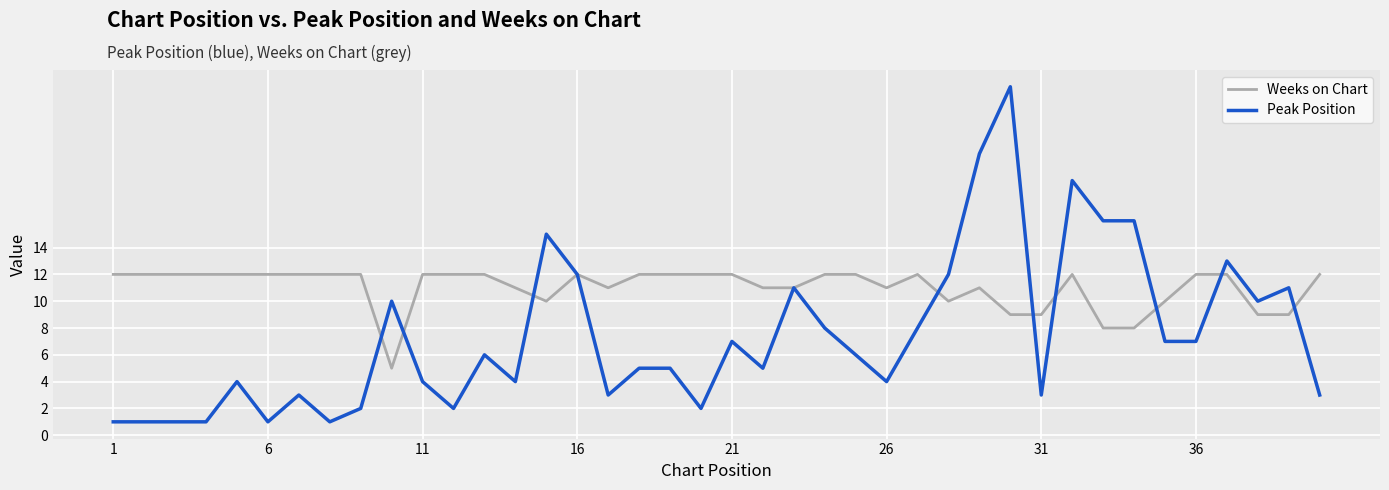

Which series has the largest total across all categories?

Weeks on Chart